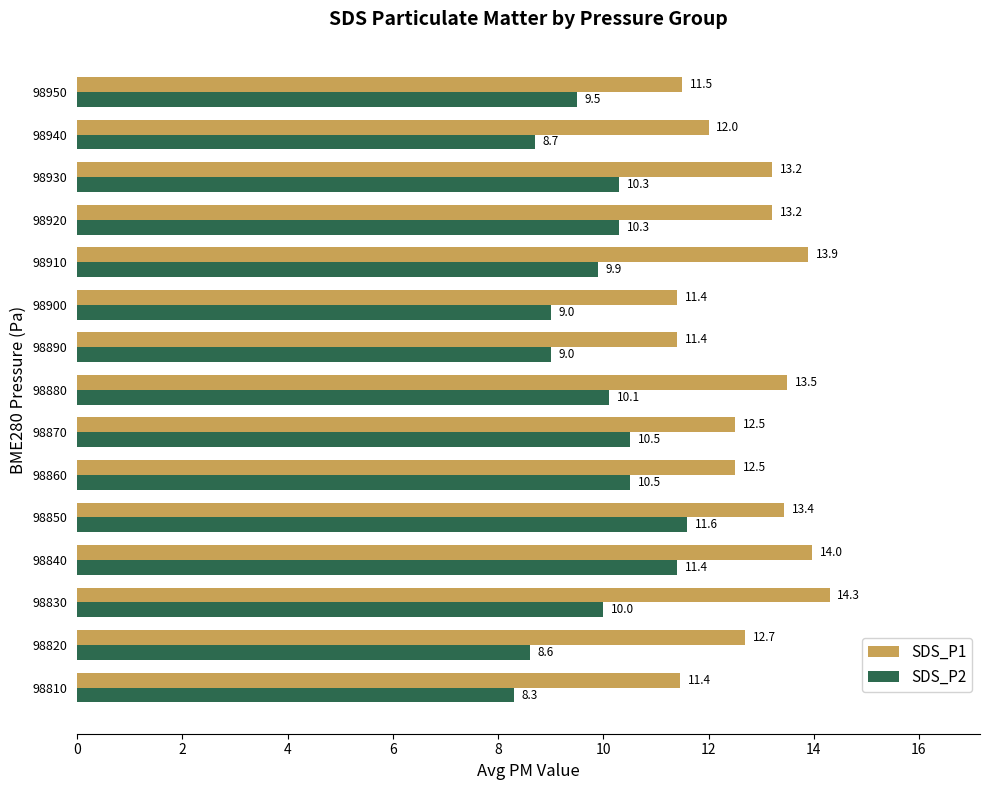

What is the sum of all SDS_P2 values?

147.7